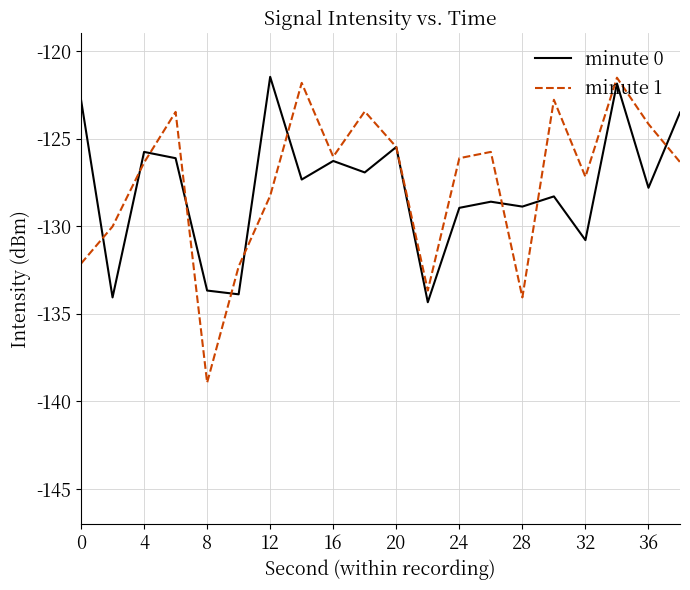

How many lines are shown in the chart?

2